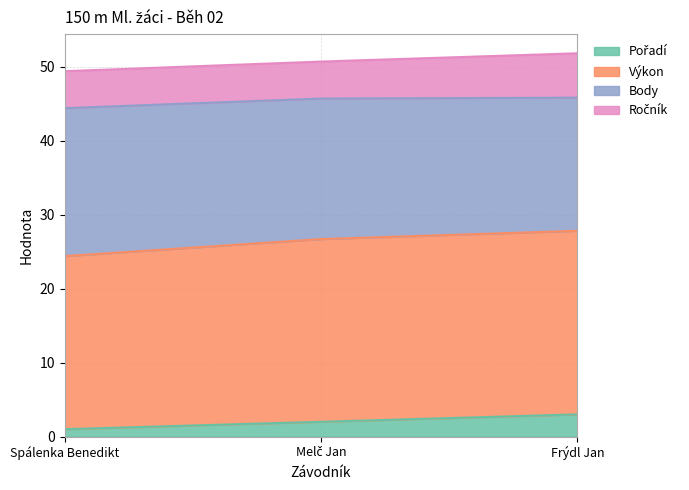

What is the value of the Pořadí point at the 2nd from the left?

2.0